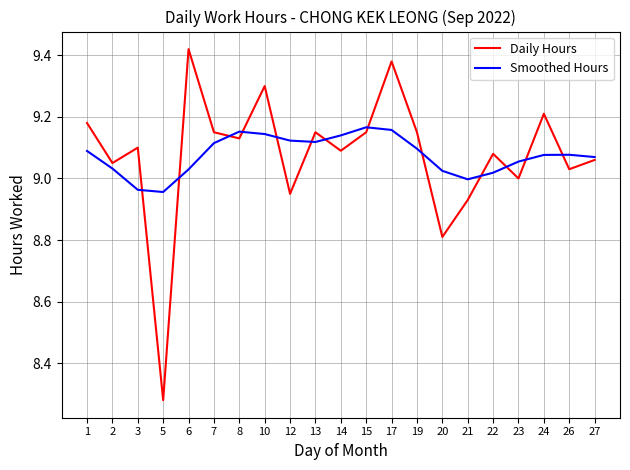

What is the sum of all Daily Hours values?

190.6